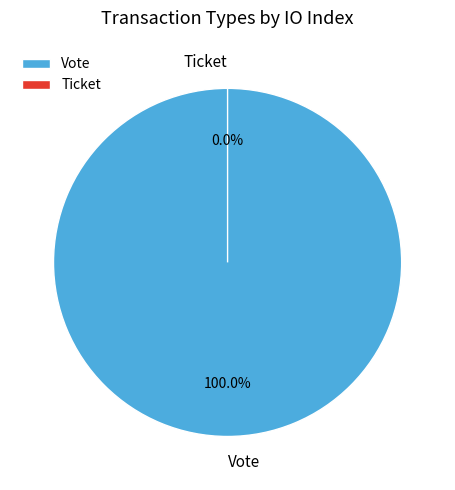

To the nearest percent, what is the combined percentage of Vote and Ticket?

100%